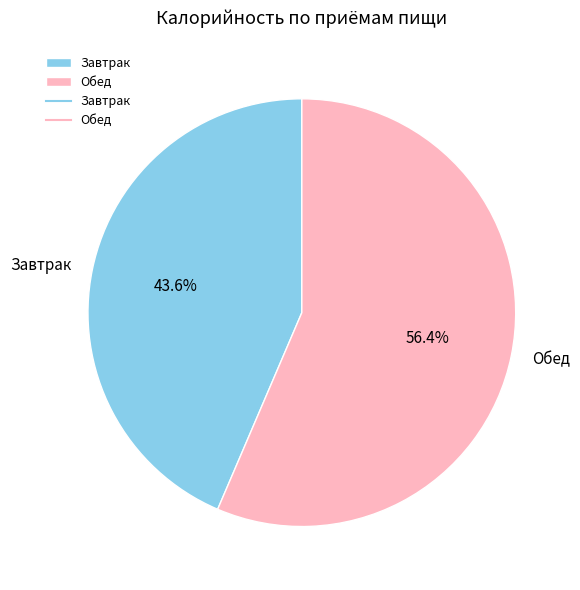

To the nearest percent, what is the difference between the largest and smallest slice percentages?

13%